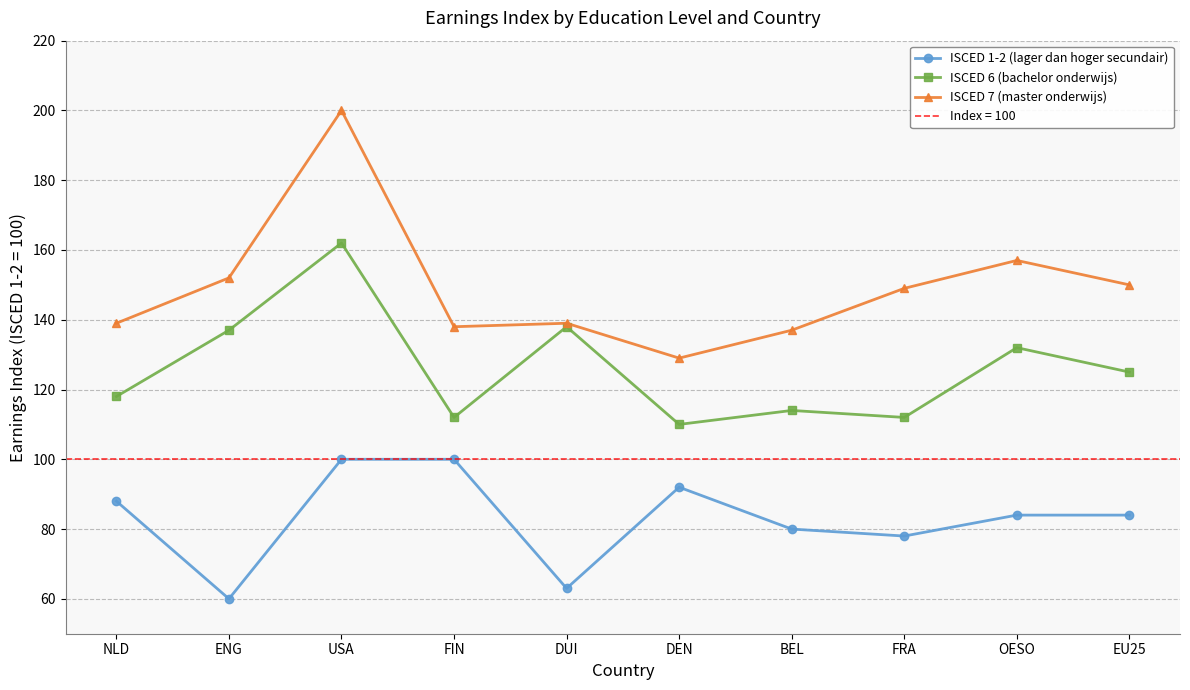

Read the ISCED 1-2 (lager dan hoger secundair) value at ENG.

60